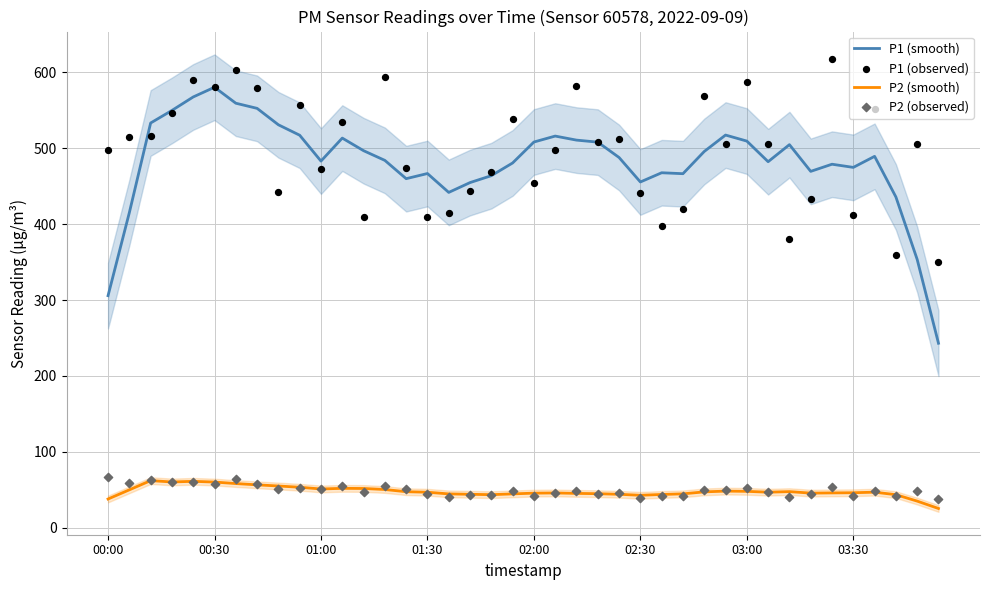

Which series has the largest total across all categories?

P1 (observed)